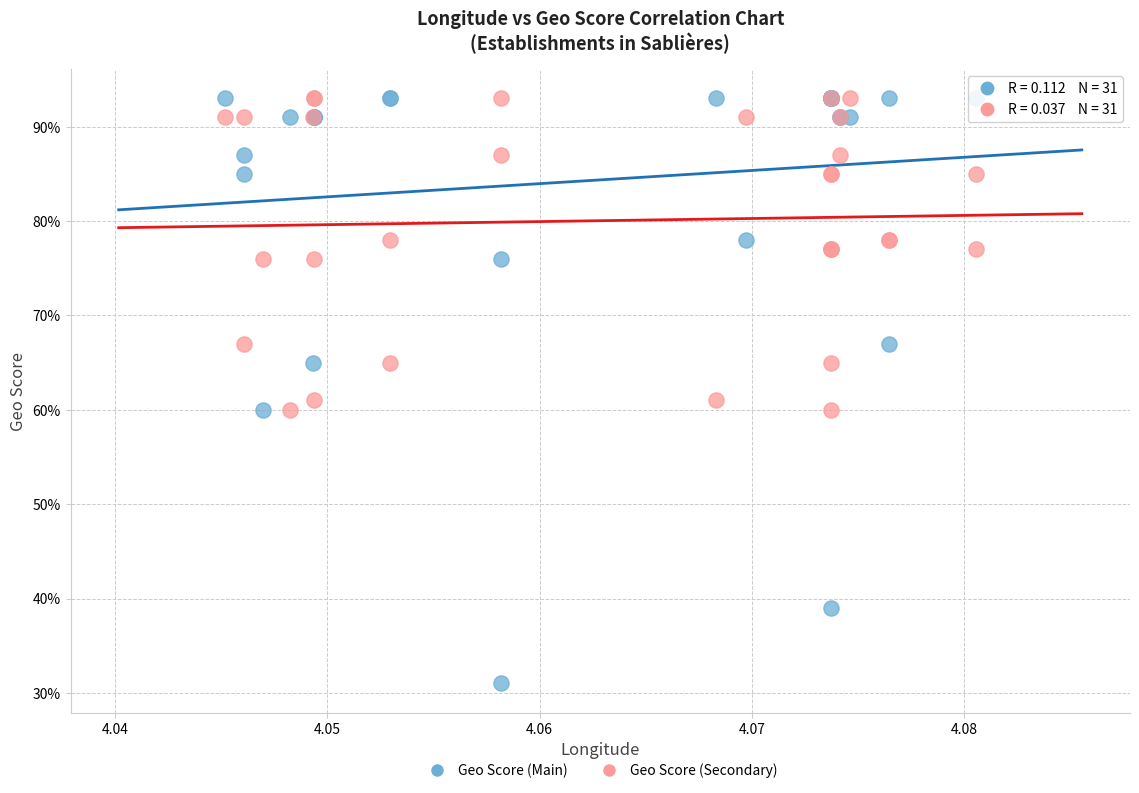

Which series reaches the minimum Y coordinate?

Geo Score (Main)